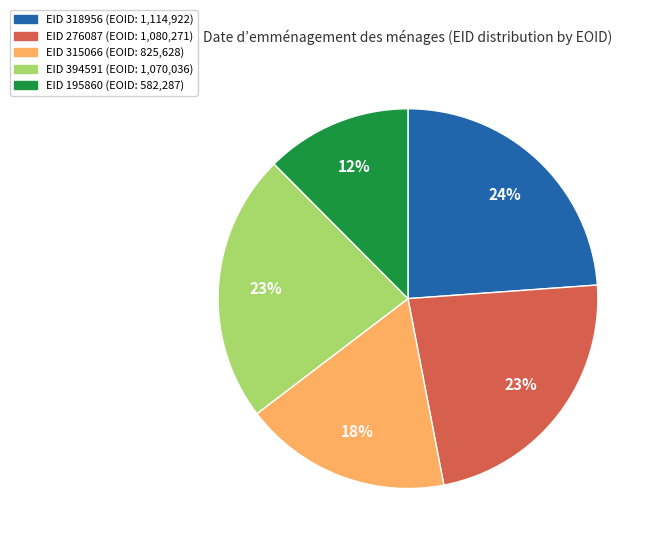

Does any single category account for the majority?

No